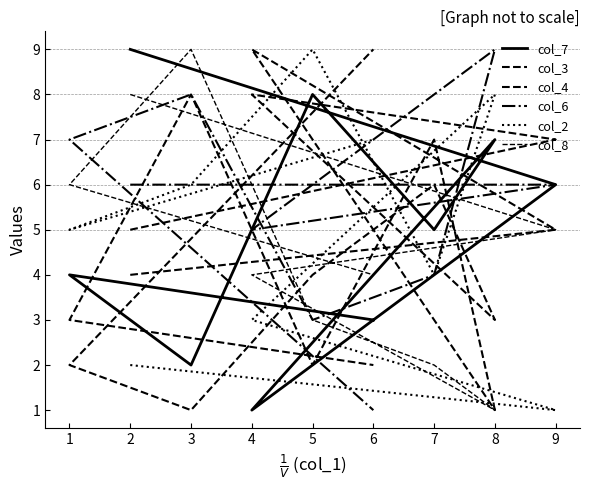

True or false: col_2 and col_7 cross at least once.

True